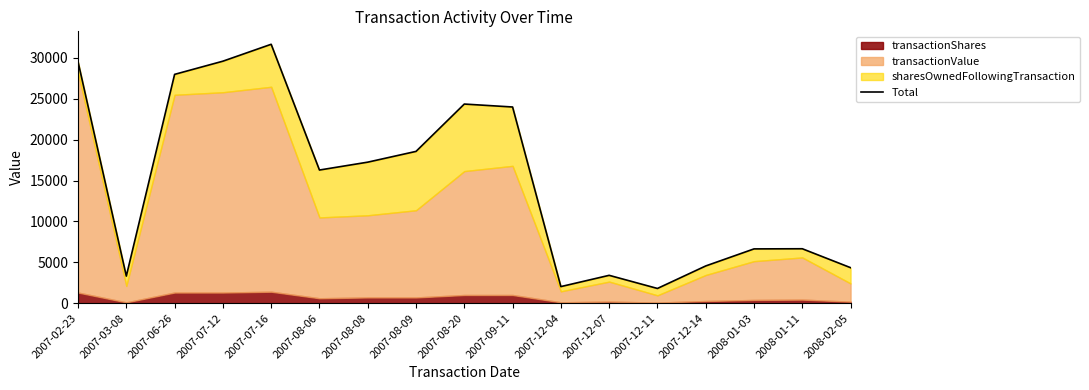

How many categories are shown in the chart?

17